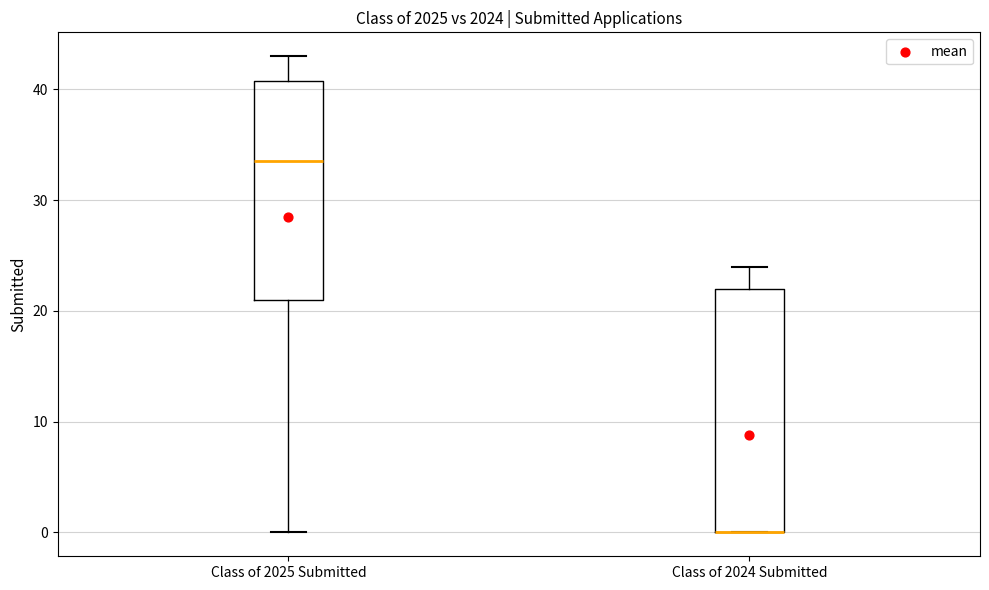

Where does the lower whisker of the box for Class of 2025 Submitted end on the y-axis? The values are not printed on the chart, so give them approximately, as read against the axis.

0